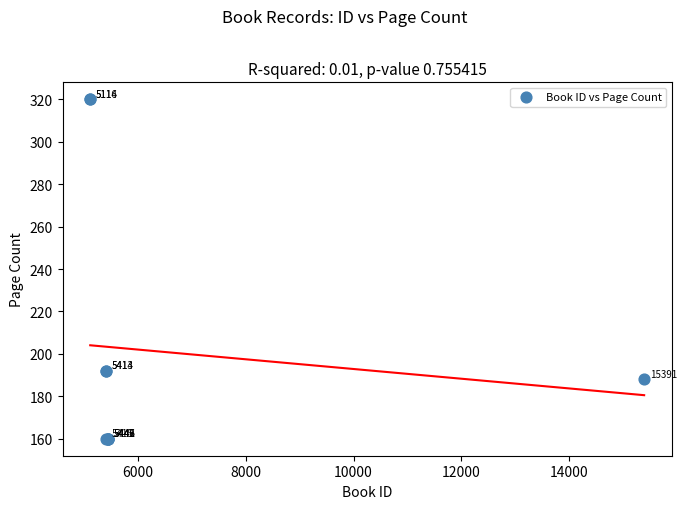

What Y value in the scatter plot is closest to 240?

192